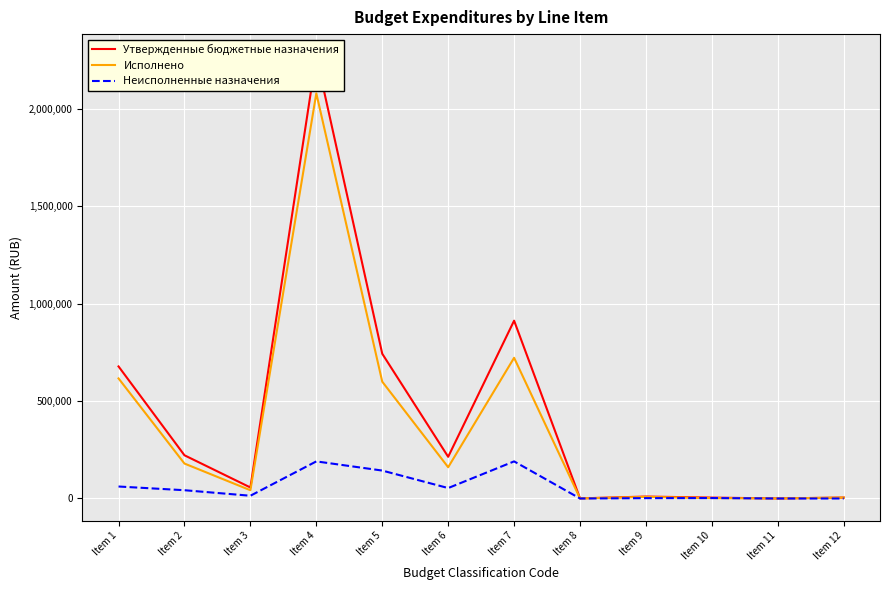

Where does the Неисполненные назначения series first go above 42456?

Item 1